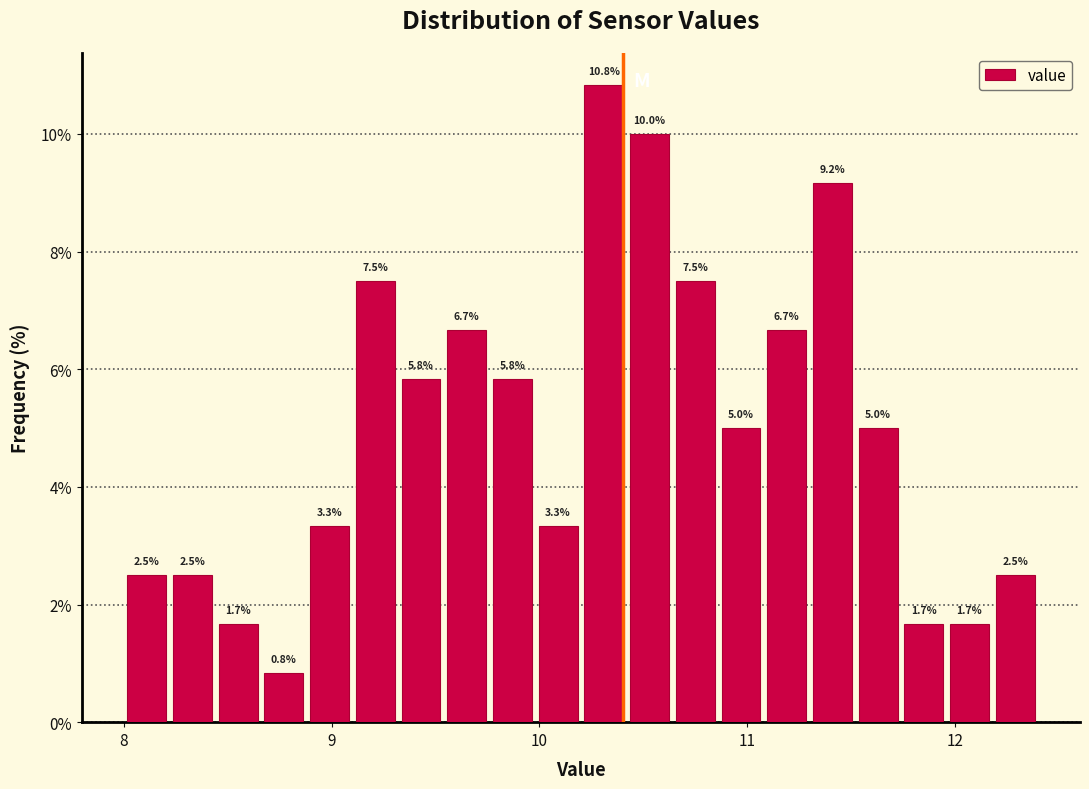

Read against the x-axis, roughly where is the centre of the tallest bar?

10.3